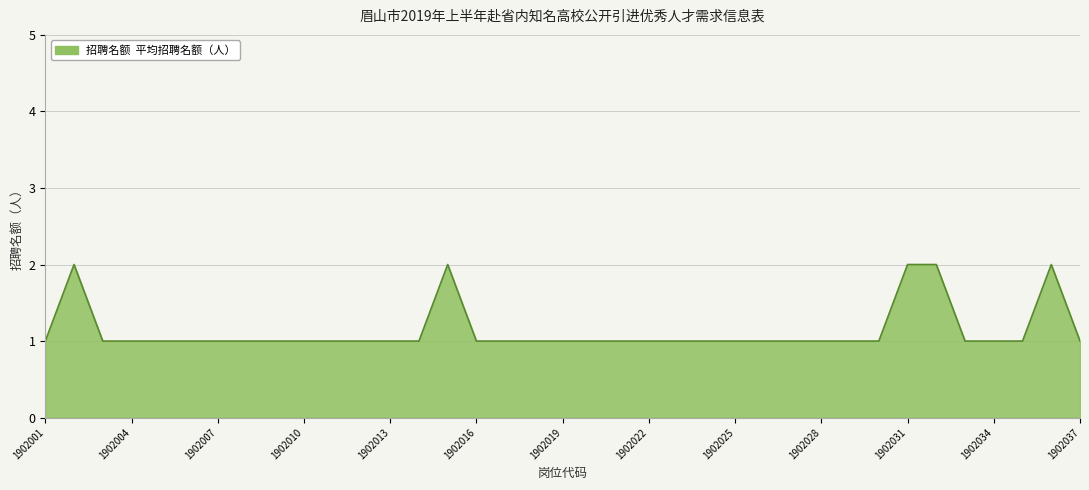

What is the average value?

1